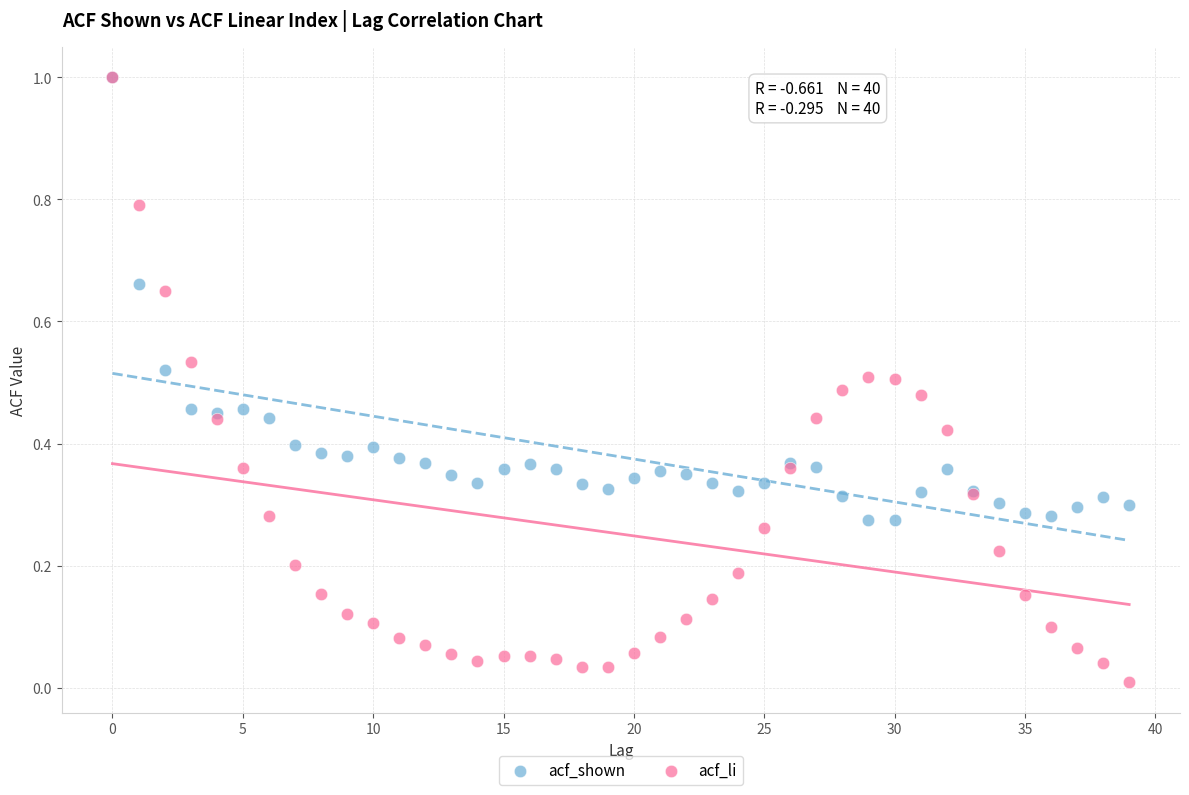

Which series contains the lowest Y value?

acf_li